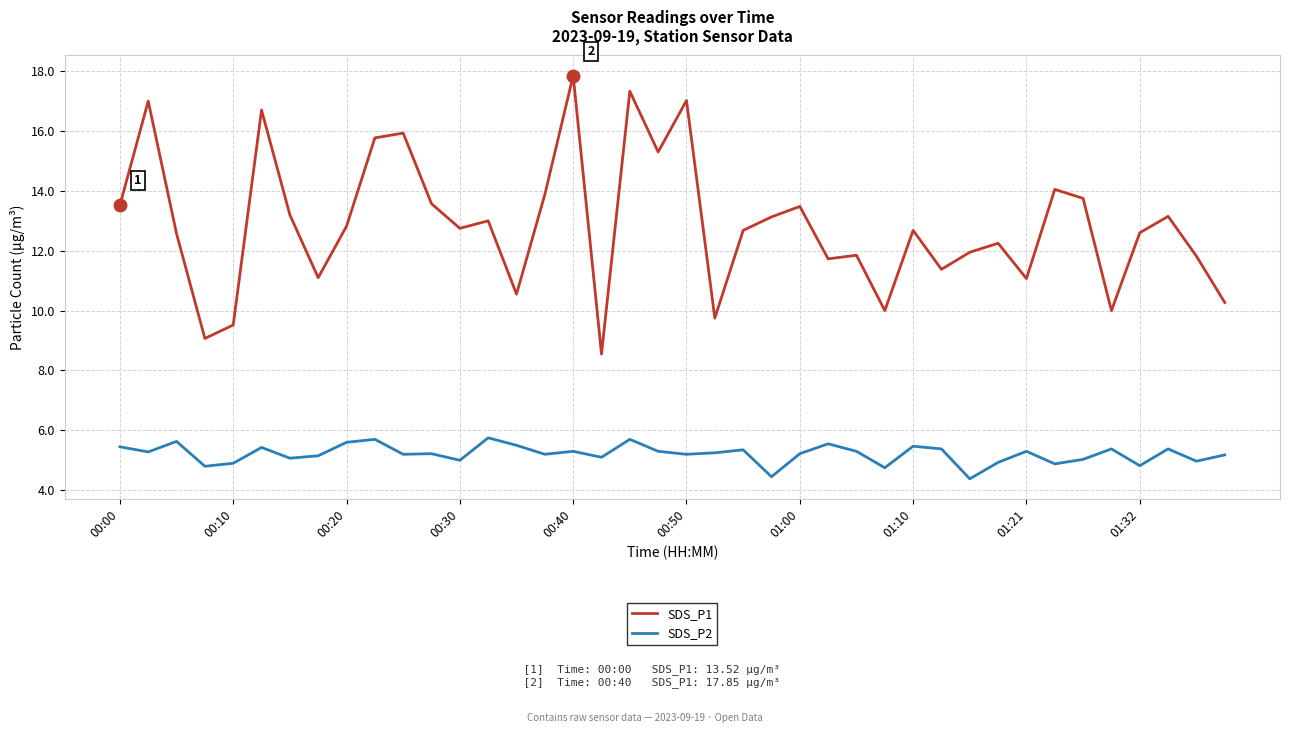

What is the highest value of the SDS_P2 series?

5.8